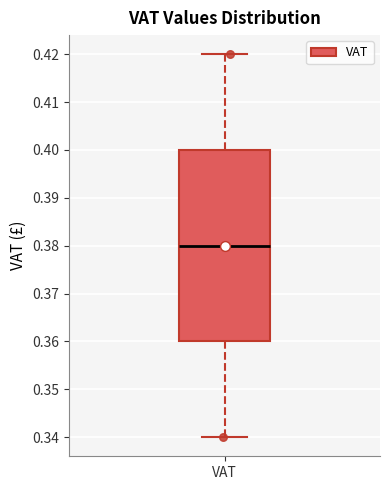

Transcribe this box plot: give where the median line is, the range the box spans, and where the two whiskers end, as read against the y-axis. The values are not printed on the chart, so give them approximately, as read against the axis.

median 0.38, box 0.36 to 0.40, whiskers 0.34 to 0.42